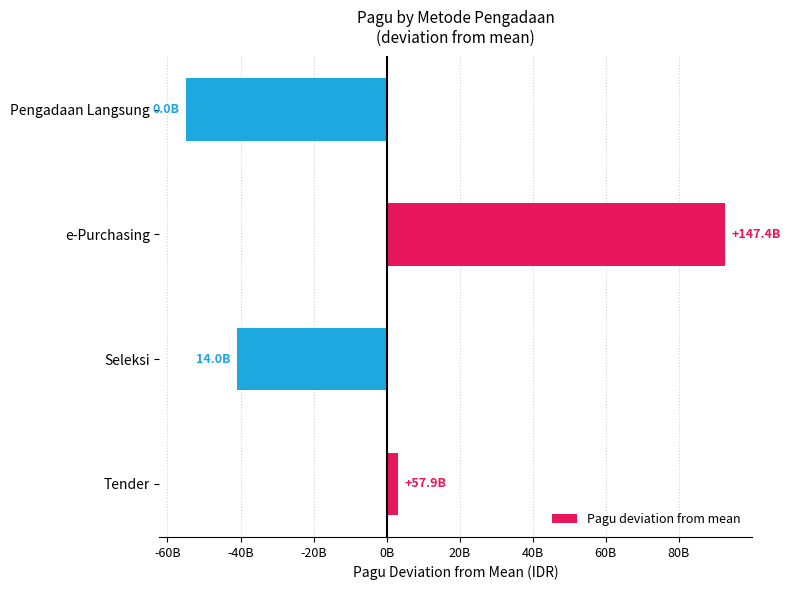

Are the bars horizontal?

Yes